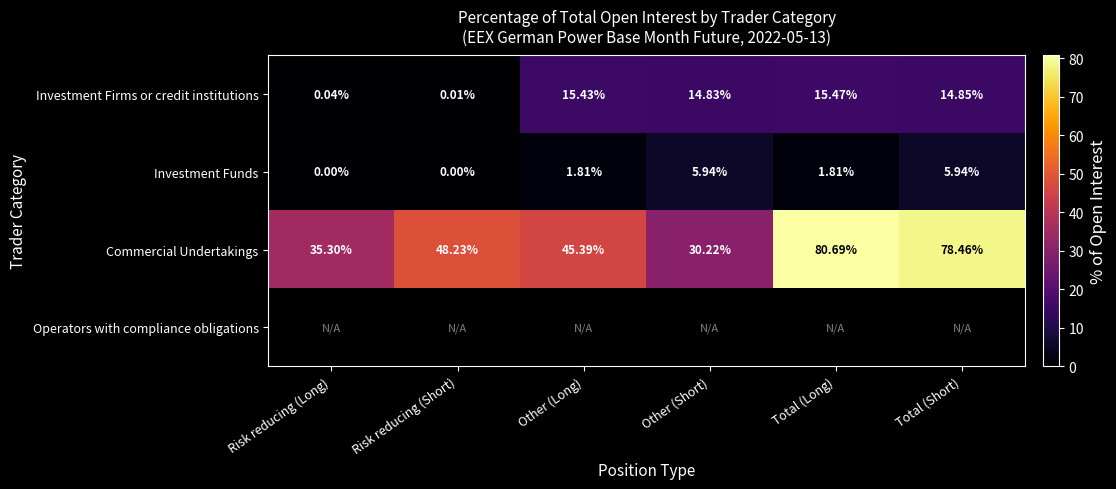

How many data points in Commercial Undertakings are less than 48?

3